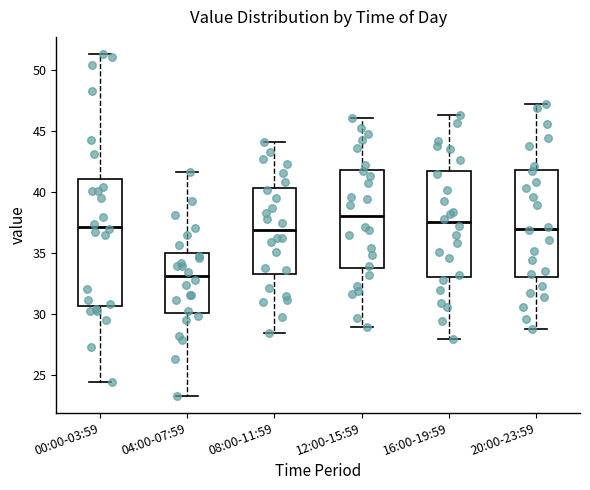

Reading left to right, transcribe this box plot: for each box, give where its median line is, the range the box spans, and where its two whiskers end, as read against the y-axis. The values are not printed on the chart, so give them approximately, as read against the axis.

00:00-03:59: median 37.0, box 30.5 to 41.0, whiskers 24.5 to 51.5
04:00-07:59: median 33.0, box 30.0 to 35.0, whiskers 23.5 to 41.5
08:00-11:59: median 37.0, box 33.0 to 40.5, whiskers 28.5 to 44.0
12:00-15:59: median 38.0, box 34.0 to 42.0, whiskers 29.0 to 46.0
16:00-19:59: median 37.5, box 33.0 to 41.5, whiskers 28.0 to 46.5
20:00-23:59: median 37.0, box 33.0 to 42.0, whiskers 29.0 to 47.5